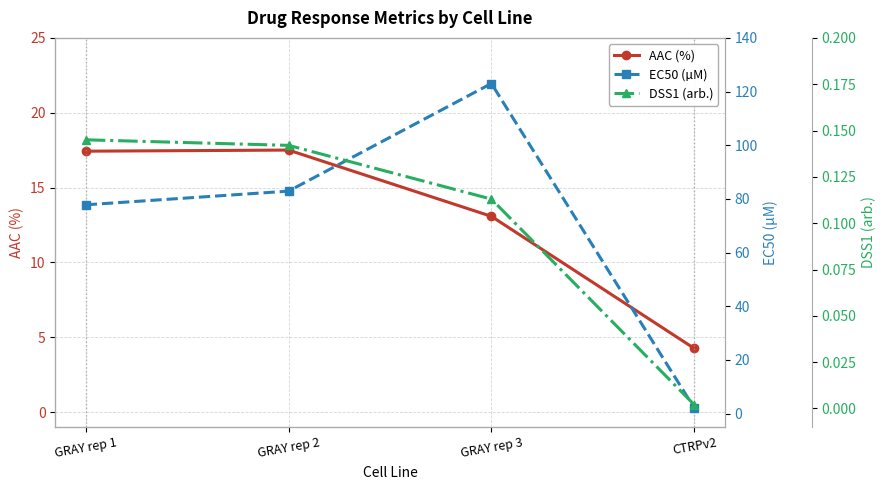

What is the sum of the AAC (%) values at CTRPv2 and GRAY rep 2?

21.8